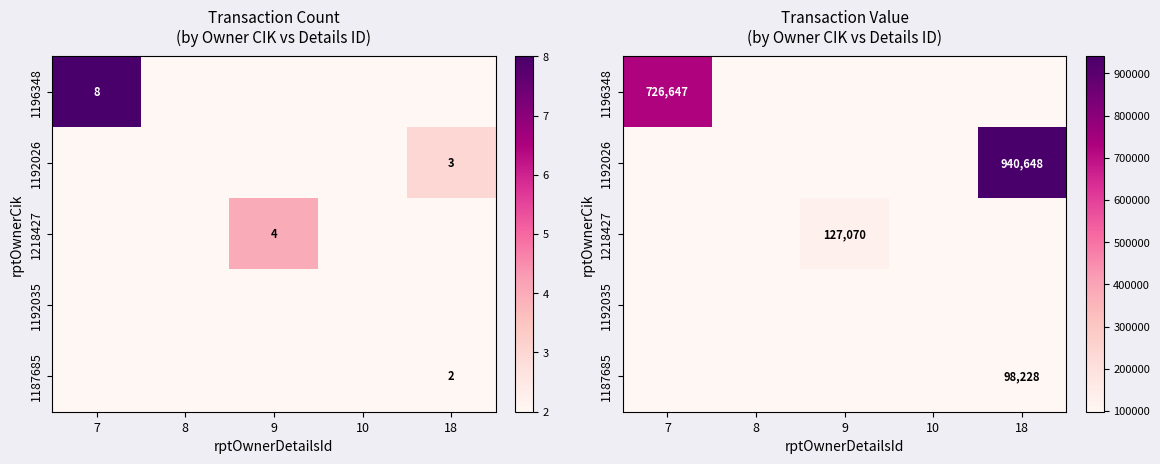

Between 18 and 10, which is larger?

18